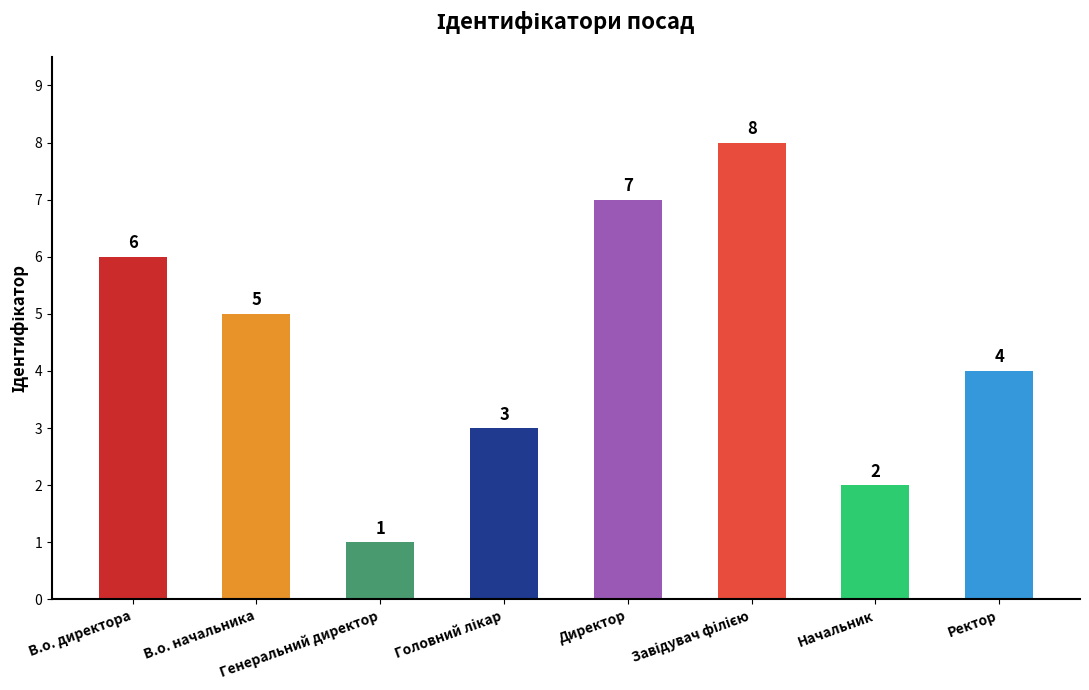

What is the minimum value shown in the chart?

1